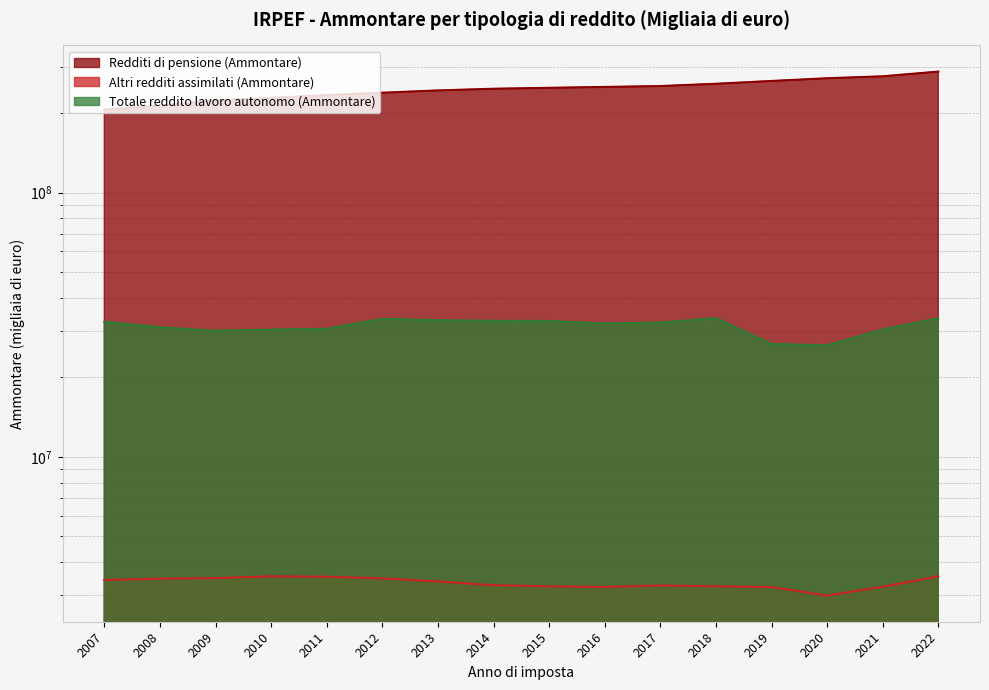

Reading right to left, extract all data points from this chart.

Redditi di pensione (Ammontare): 2022=287046713.0	2021=275515573.0	2020=270874518.0	2019=264544593.0	2018=258138456.0	2017=253073382.0	2016=251116116.0	2015=249226307.0	2014=247211969.0	2013=243617069.0	2012=238810185.7	2011=233863552.0	2010=228200053.9	2009=223324142.7	2008=213594559.8	2007=206024343.5
Altri redditi assimilati (Ammontare): 2022=3534453.0	2021=3227907.0	2020=2989097.0	2019=3218403.0	2018=3239587.0	2017=3261447.0	2016=3221563.0	2015=3238210.0	2014=3270415.0	2013=3380456.0	2012=3470496.4	2011=3520154.0	2010=3534830.7	2009=3478071.5	2008=3462817.2	2007=3422489.9
Totale reddito lavoro autonomo (Ammontare): 2022=33461136.0	2021=30336738.0	2020=26439125.0	2019=26748464.0	2018=33494094.0	2017=32237603.0	2016=31993774.0	2015=32683173.0	2014=32738185.0	2013=32885783.0	2012=33297450.0	2011=30531124.0	2010=30314796.2	2009=30019079.5	2008=30932654.9	2007=32457198.9